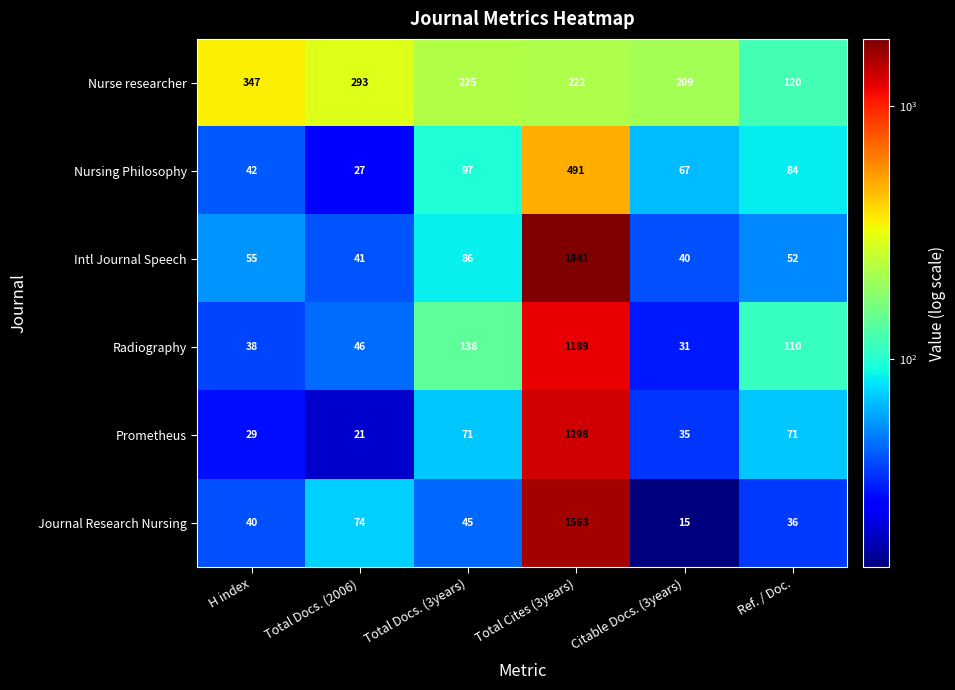

The Nurse researcher series shows 308 at Total Docs. (3years). True or false?

False